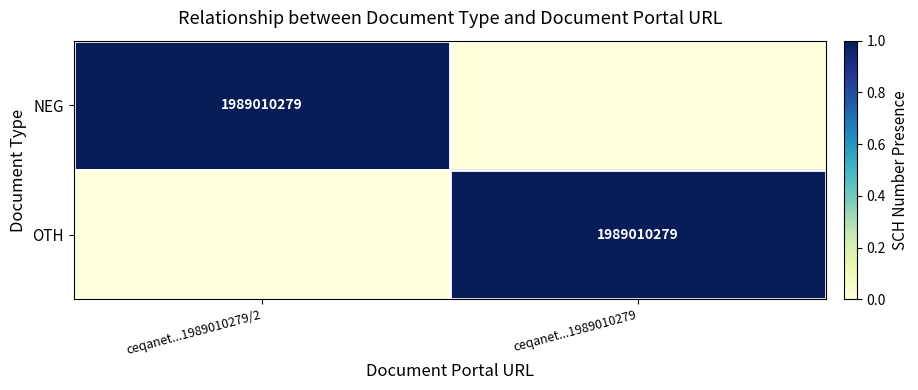

Is it true that OTH equals 1989010279 at ceqanet...1989010279?

True